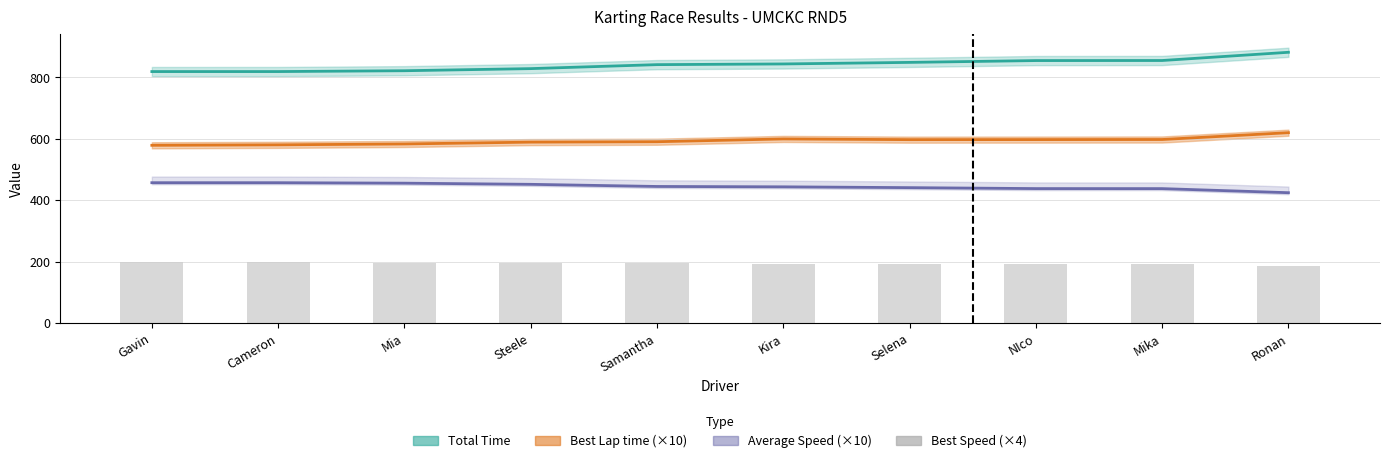

What is the ratio of the value at Mia to the value at Steele?

1.0